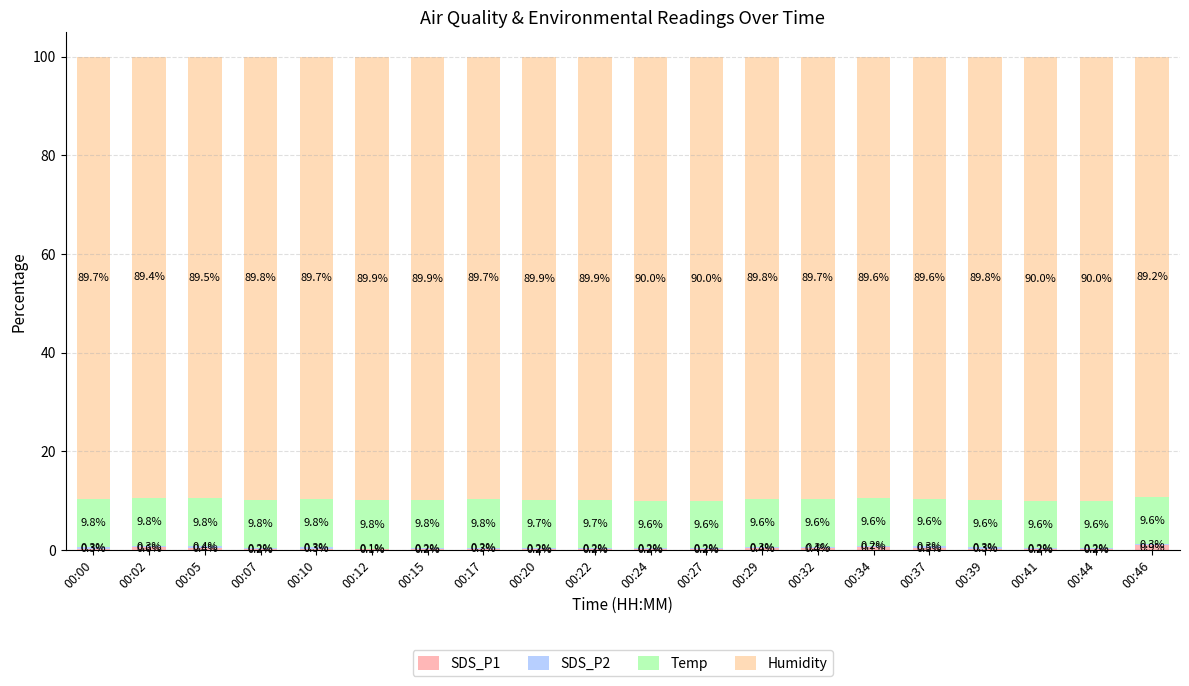

What is the total value across all series at 00:22?

100.0